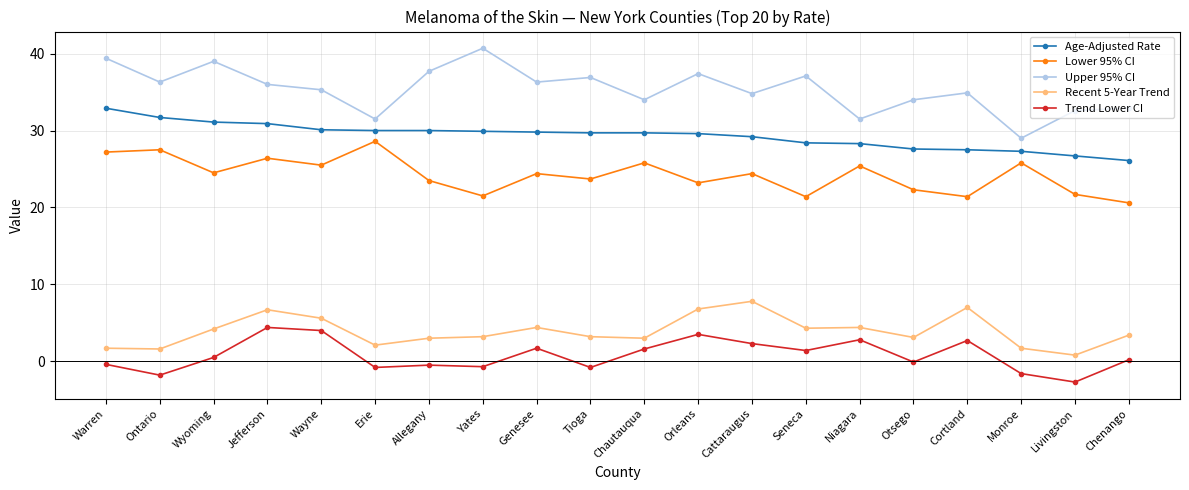

What value does the Recent 5-Year Trend series have at Ontario?

1.6